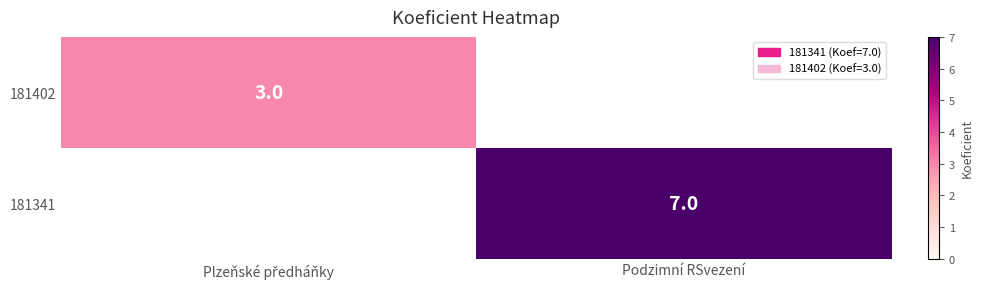

Is it true that 181402 equals 3.0 at Plzeňské předháňky?

True